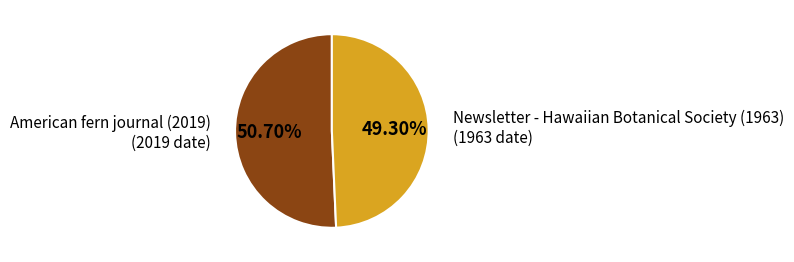

Count the number of slices in the pie.

2